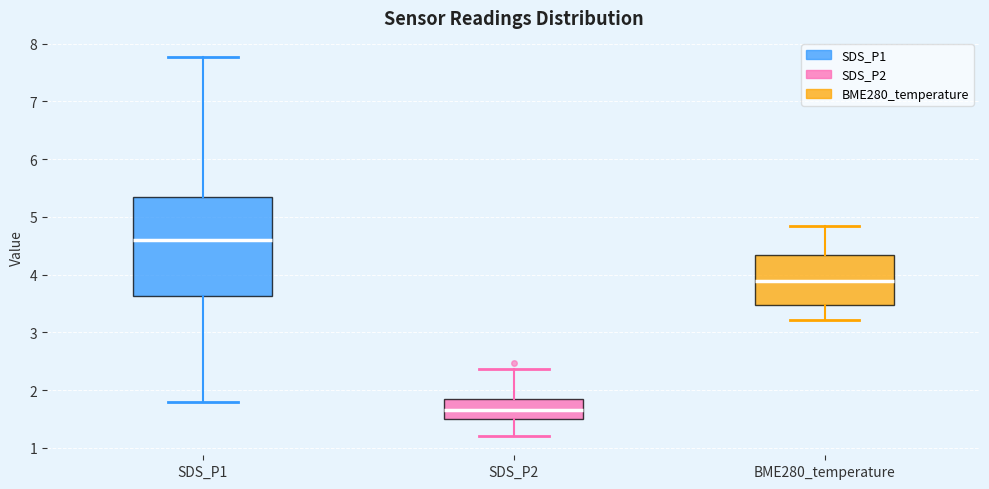

Which box has the highest median line?

SDS_P1